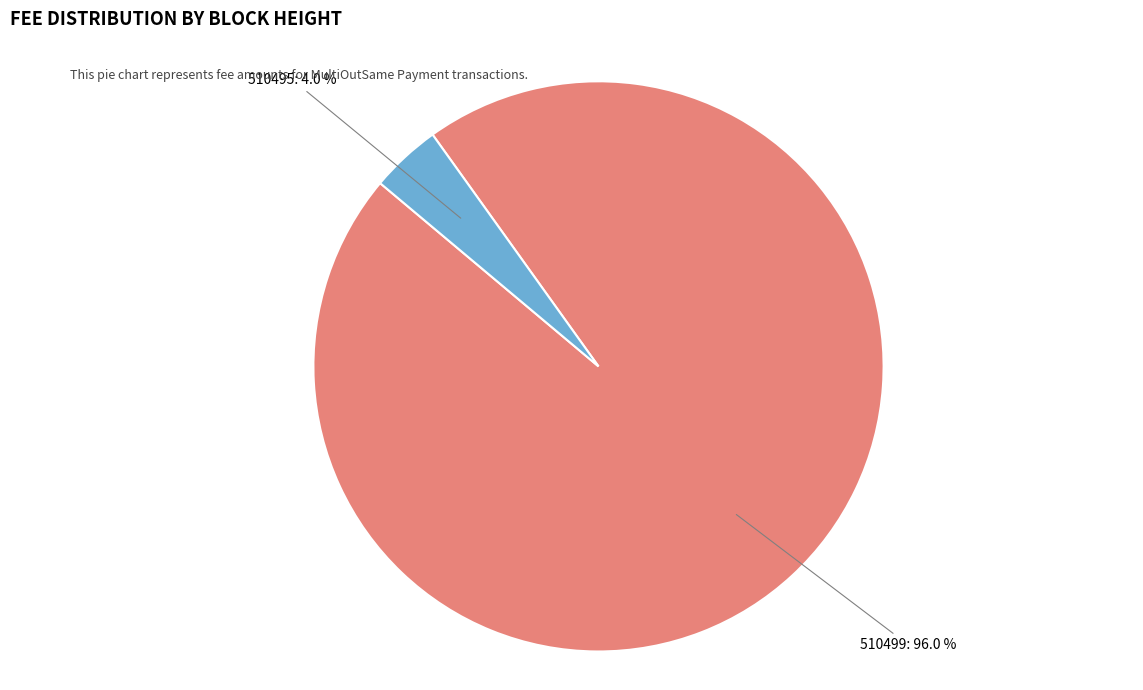

How many slices are in this pie chart?

2